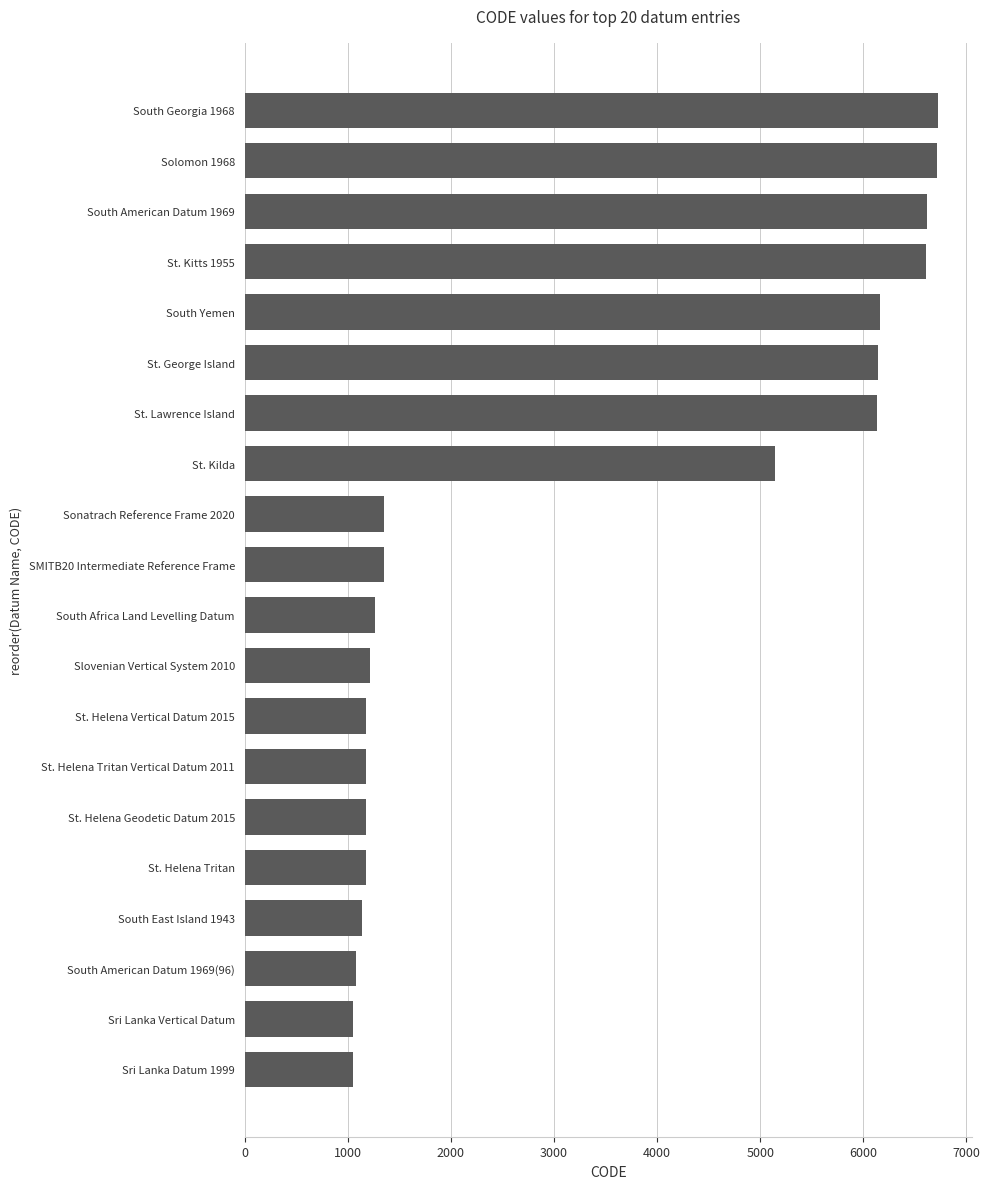

At which label is the value closest to 3887?

St. Kilda